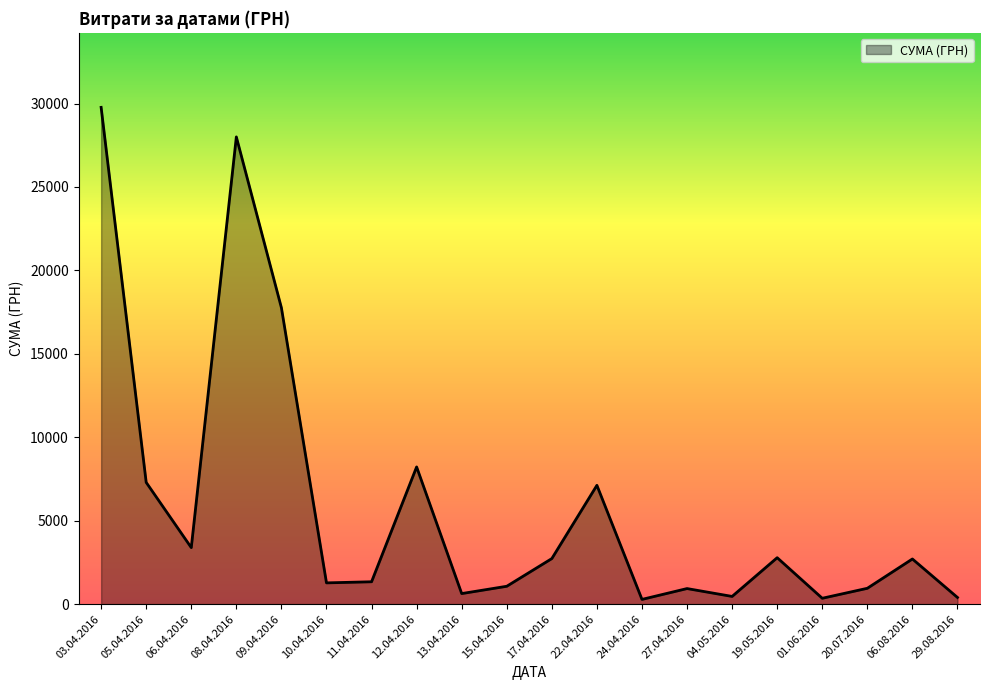

At which label is the value closest to 15026?

09.04.2016